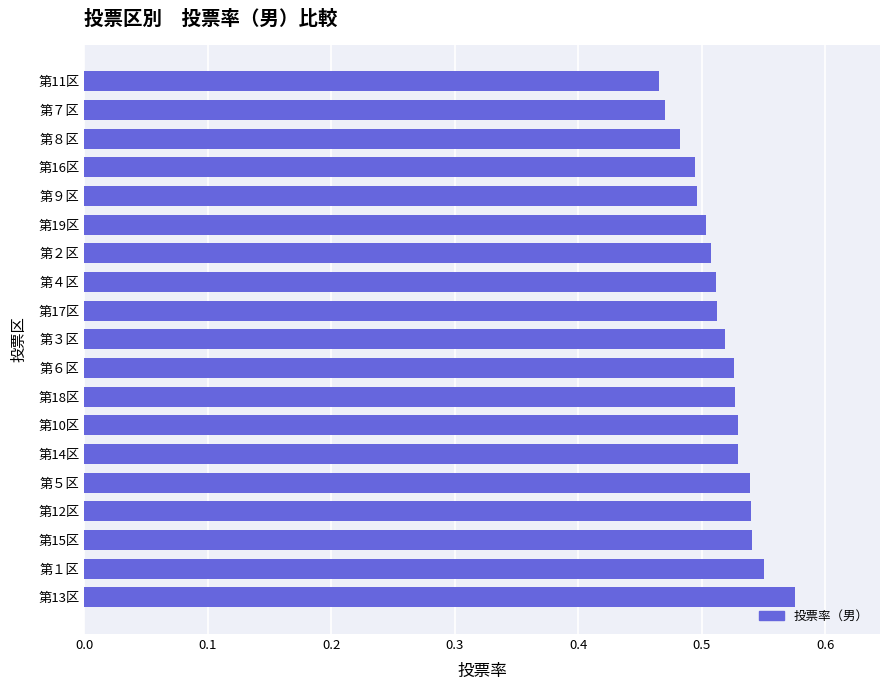

Between 第14区 and 第２区, which is larger?

第14区